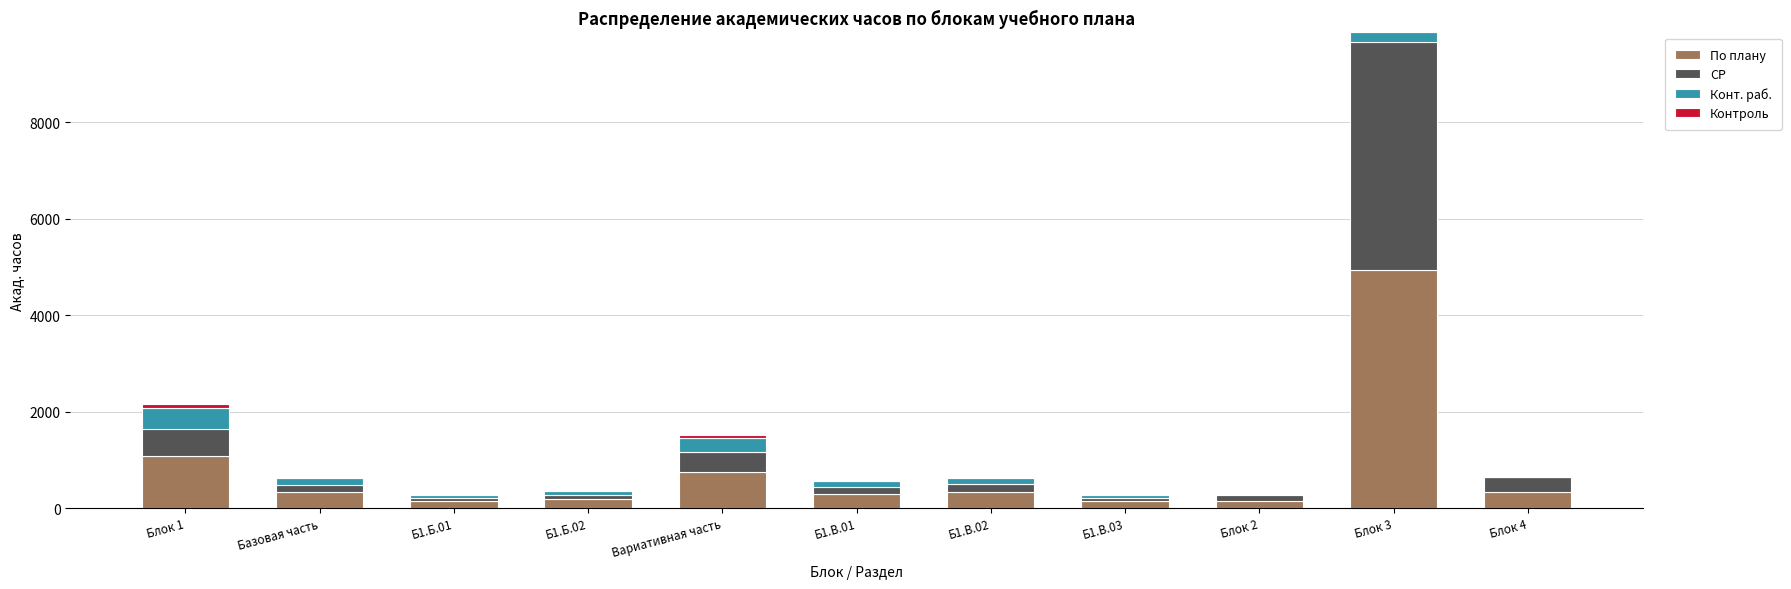

At which category is the sum across all series the highest?

Блок 3